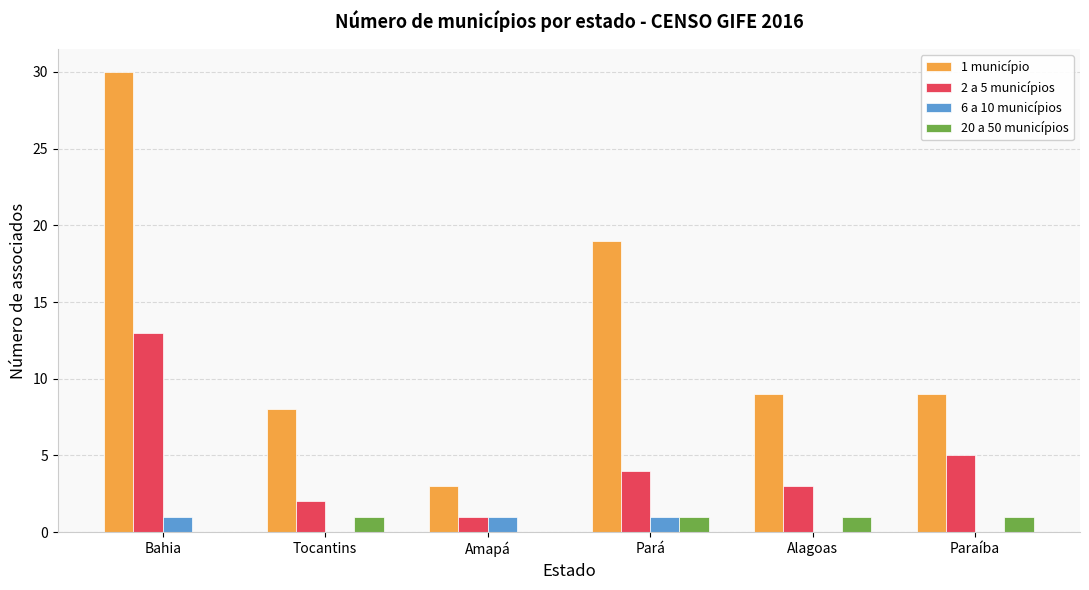

What is the maximum value for 1 município?

30